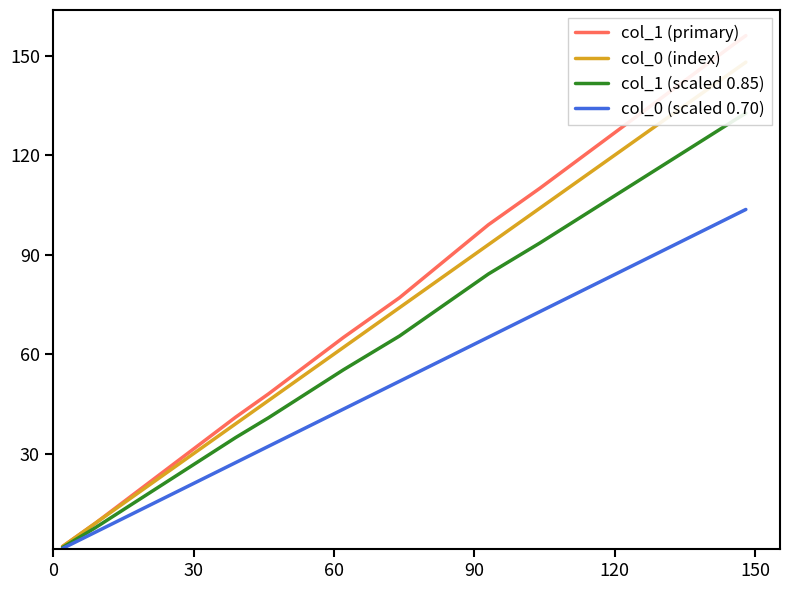

True or false: col_1 (scaled 0.85) has more than 1 interior local peaks.

False